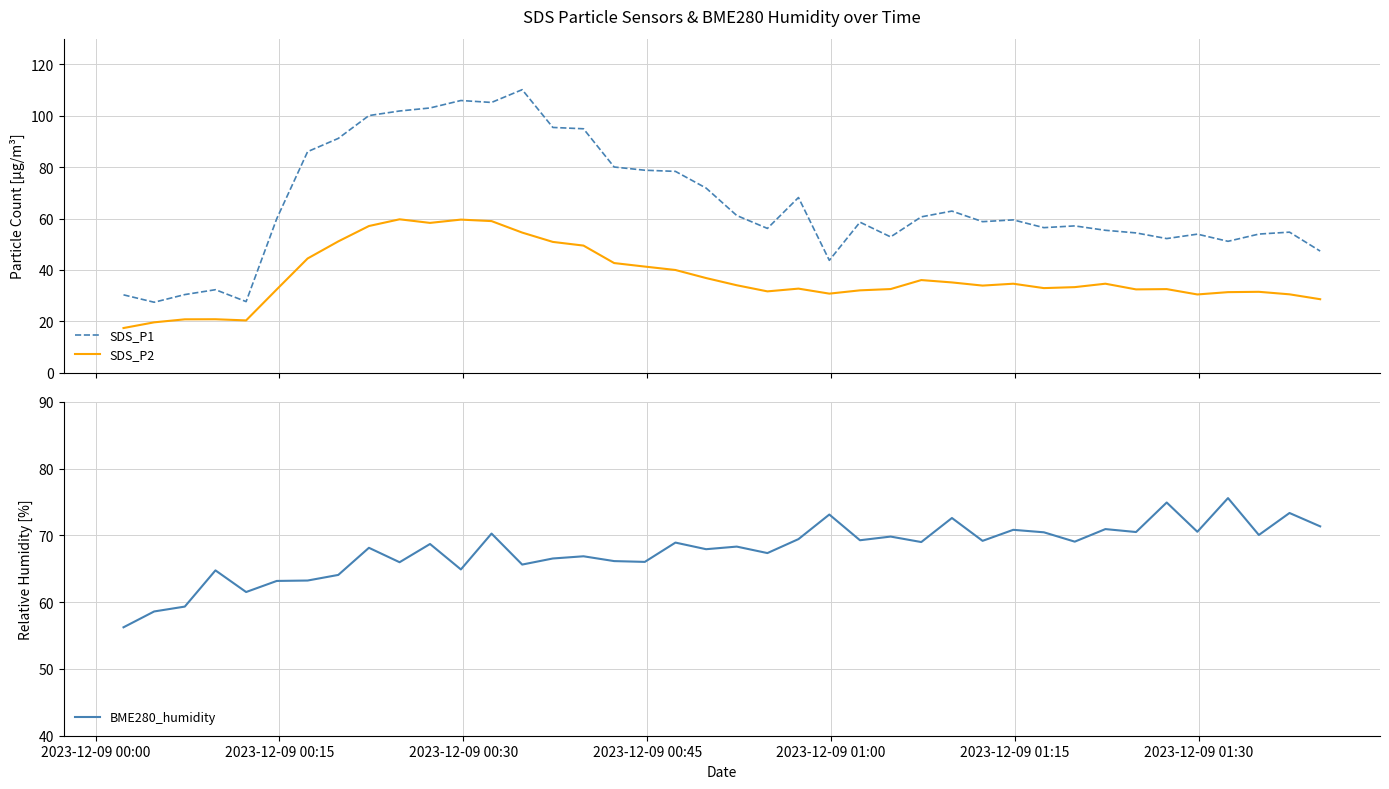

True or false: SDS_P1 and SDS_P2 intersect in this chart.

False